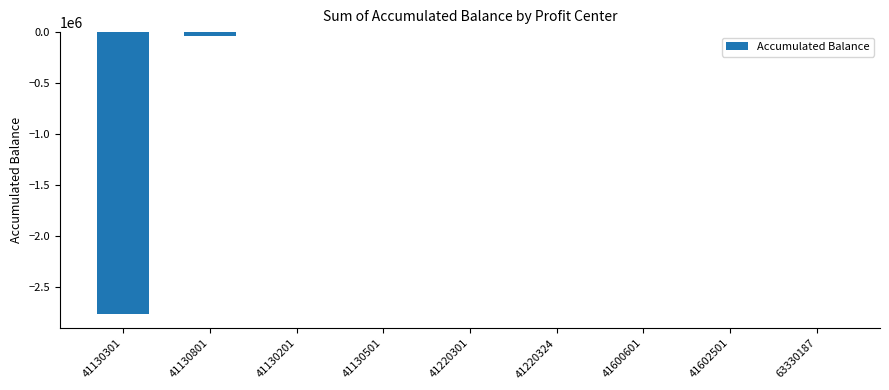

What is the sum of all values?

-2801065.3